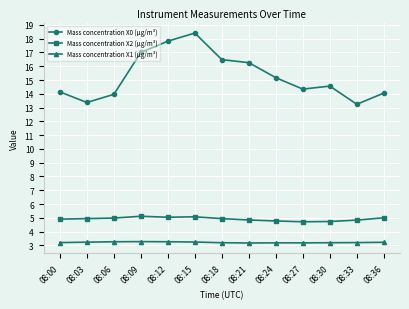

True or false: Mass concentration X0 (μg/m³) has more than 0 interior local peaks.

True